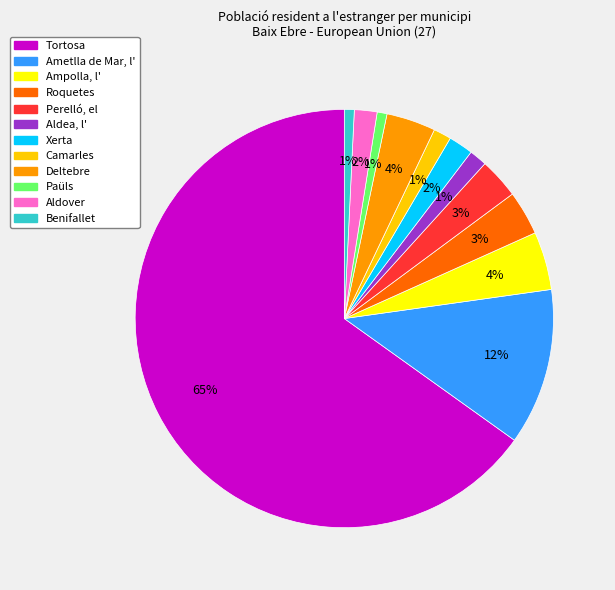

Which slice represents more than half of the pie?

Tortosa